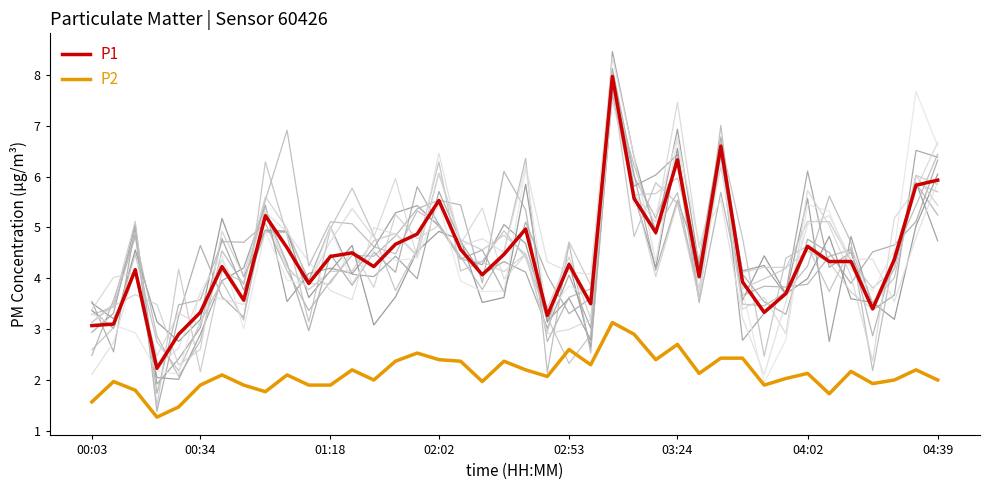

What is the approximate value of P2 at 13?

2.0